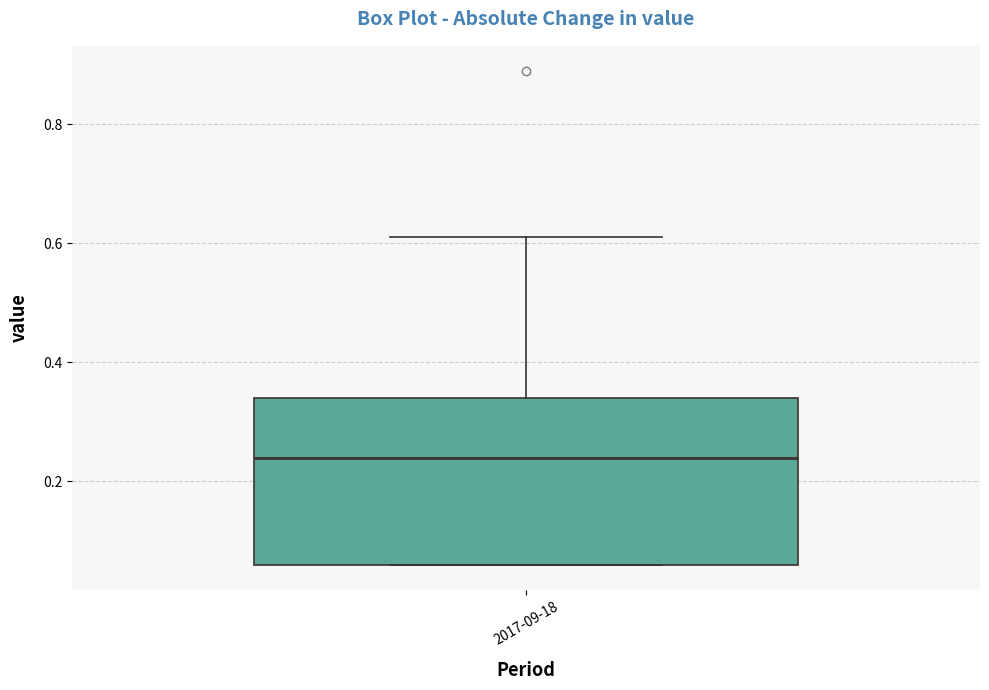

Transcribe this box plot: give where the median line is, the range the box spans, and where the two whiskers end, as read against the y-axis. The values are not printed on the chart, so give them approximately, as read against the axis.

median 0.24, box 0.06 to 0.34, whiskers 0.06 to 0.62